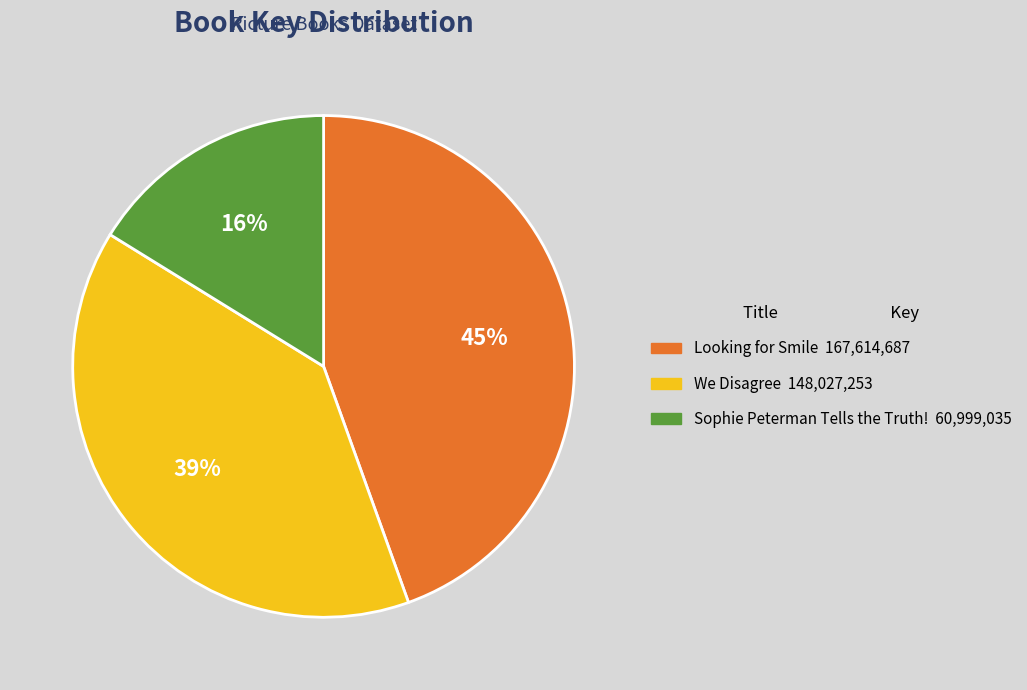

To the nearest percent, what is the average slice percentage?

33%